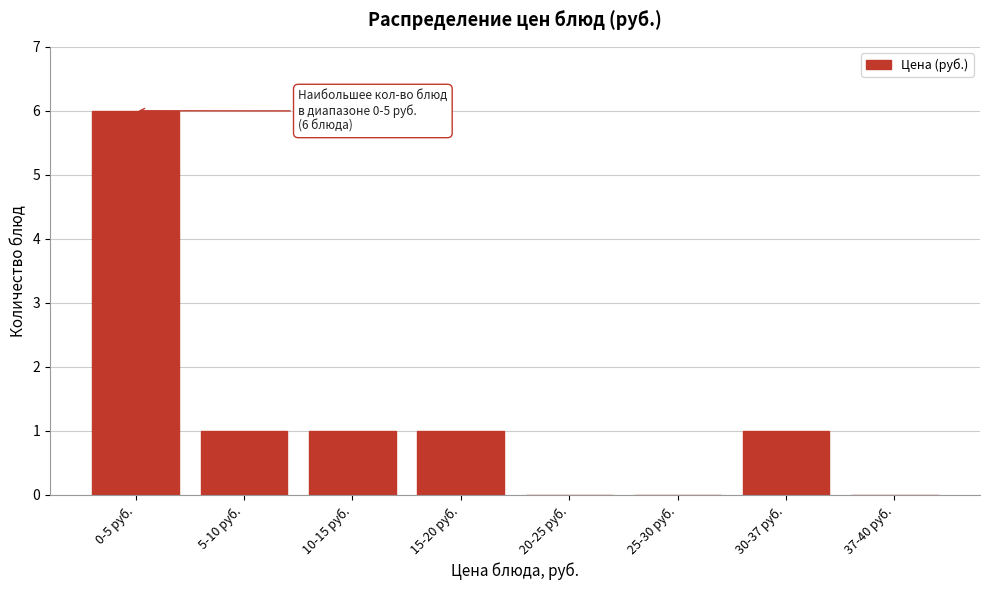

Reading right to left, what are all the values shown in this chart?

37-40 руб.=0	30-37 руб.=1	25-30 руб.=0	20-25 руб.=0	15-20 руб.=1	10-15 руб.=1	5-10 руб.=1	0-5 руб.=6